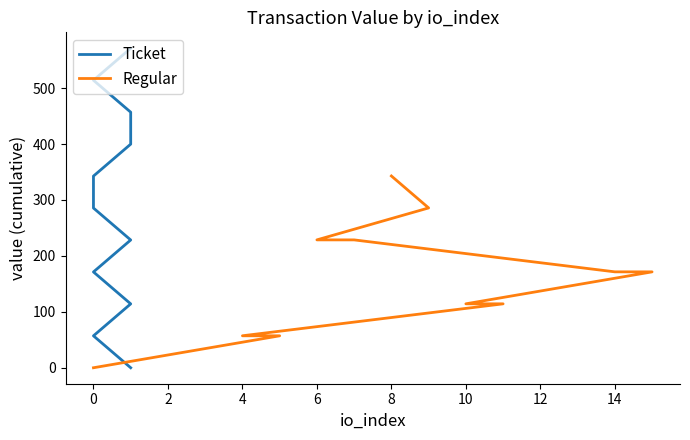

What is the difference between the maximum and minimum values in the Regular series?

342.9